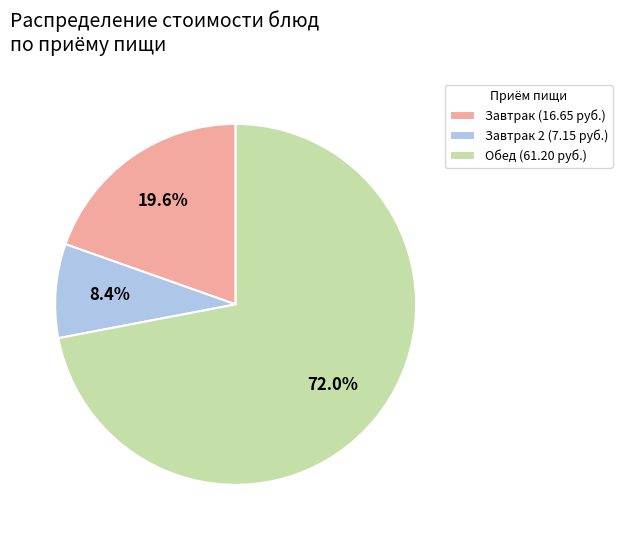

Which category has the smallest portion of the pie?

Завтрак 2 (7.15 руб.)